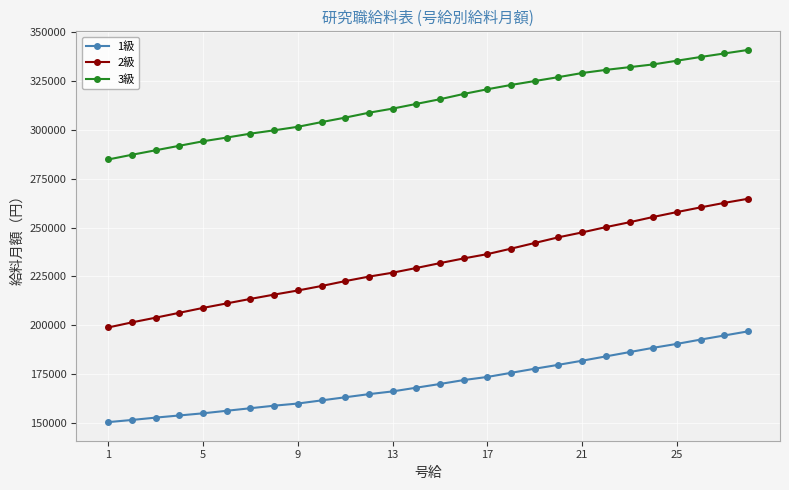

Which series has the largest range (max minus min)?

2級